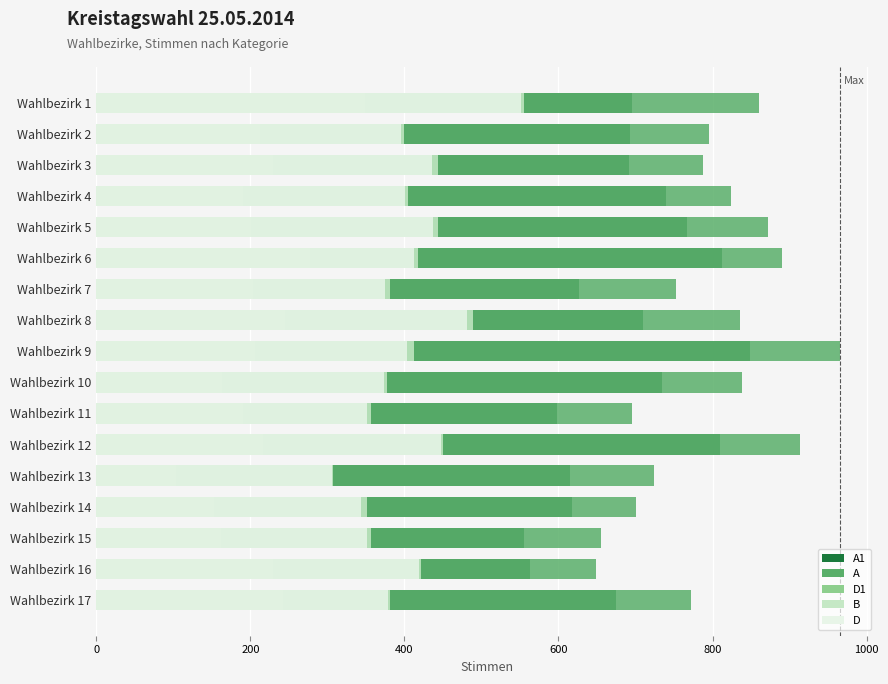

What is the greatest value displayed?

965